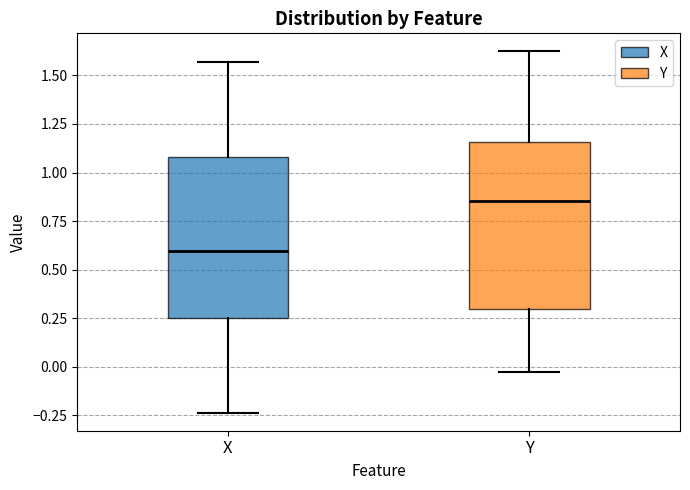

Which box has the lowest median line?

X